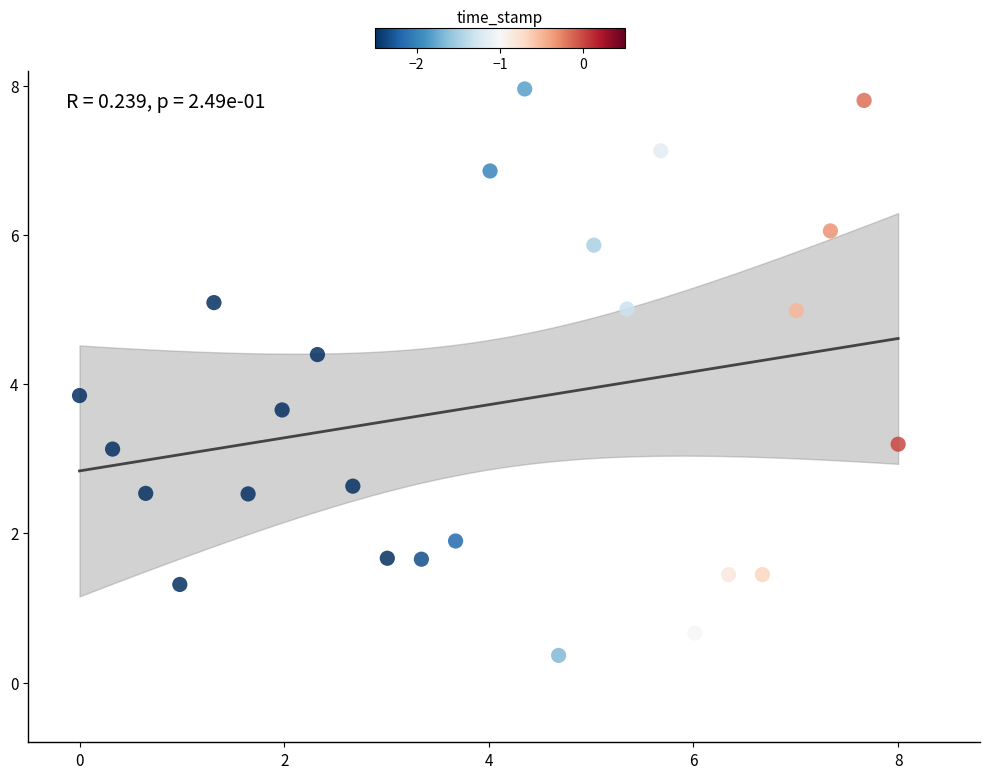

What is the range of Y values (max minus min)?

7.6